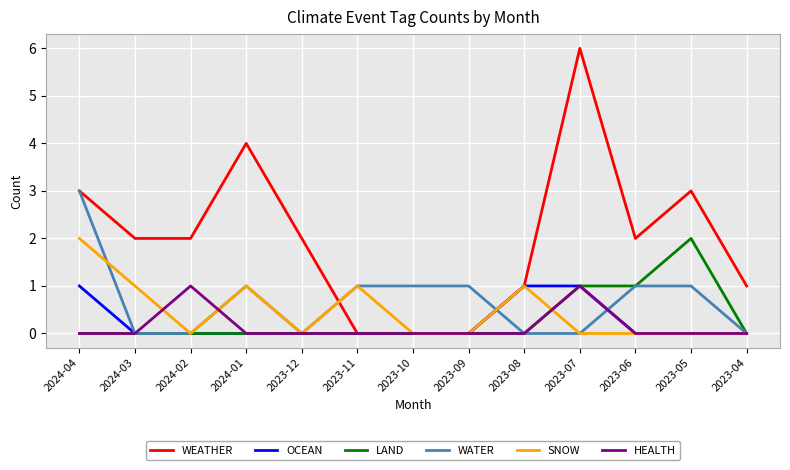

Reading right to left, transcribe all the data shown in this chart.

WEATHER: 1	3	2	6	1	0	0	0	2	4	2	2	3
OCEAN: 0	0	0	1	1	0	0	0	0	0	0	0	1
LAND: 0	2	1	1	0	0	0	0	0	0	0	0	0
WATER: 0	1	1	0	0	1	1	1	0	1	0	0	3
SNOW: 0	0	0	0	1	0	0	1	0	1	0	1	2
HEALTH: 0	0	0	1	0	0	0	0	0	0	1	0	0